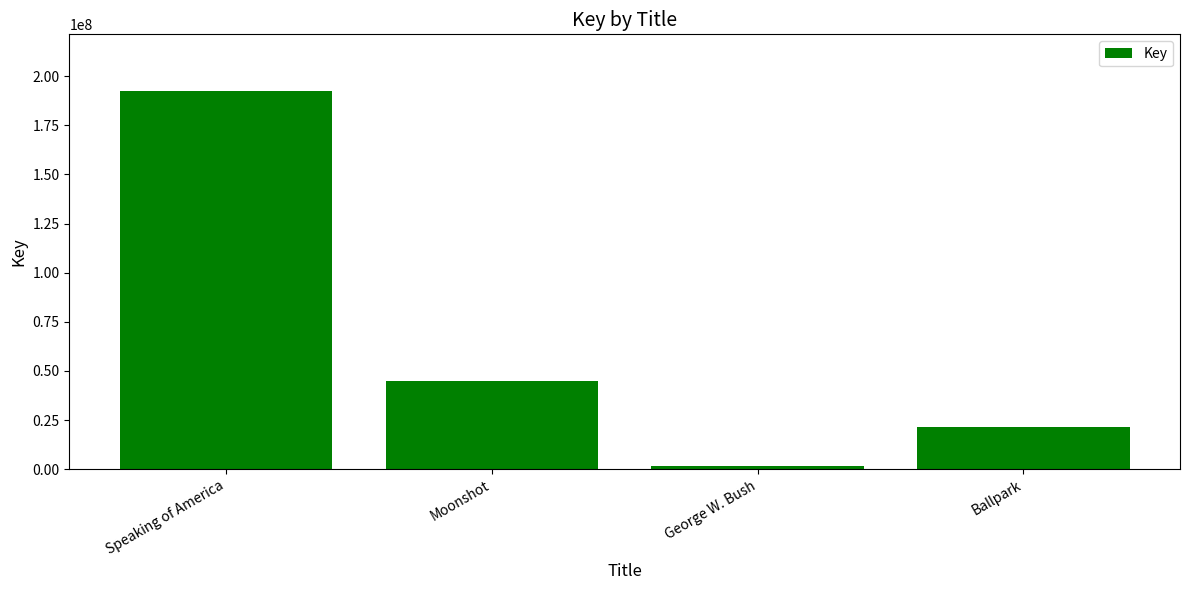

Reading right to left, extract all data points from this chart.

Ballpark=21436234	George W. Bush=1874606	Moonshot=44695299	Speaking of America=192393188